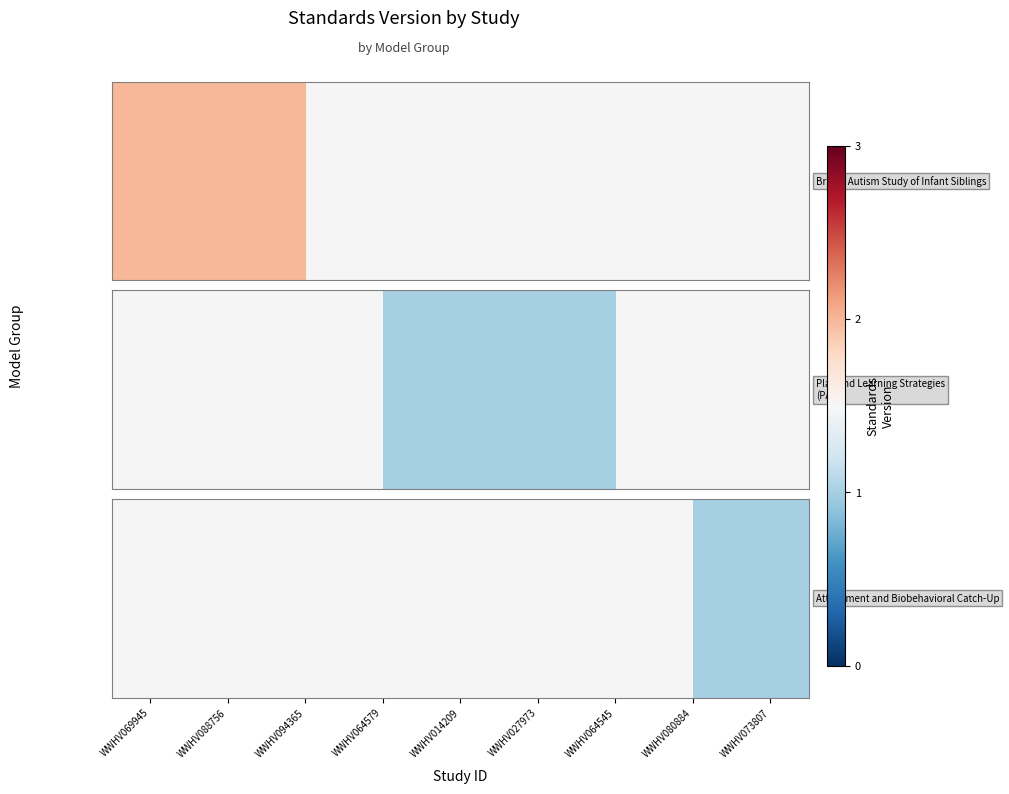

How many distinct data groups are displayed?

1